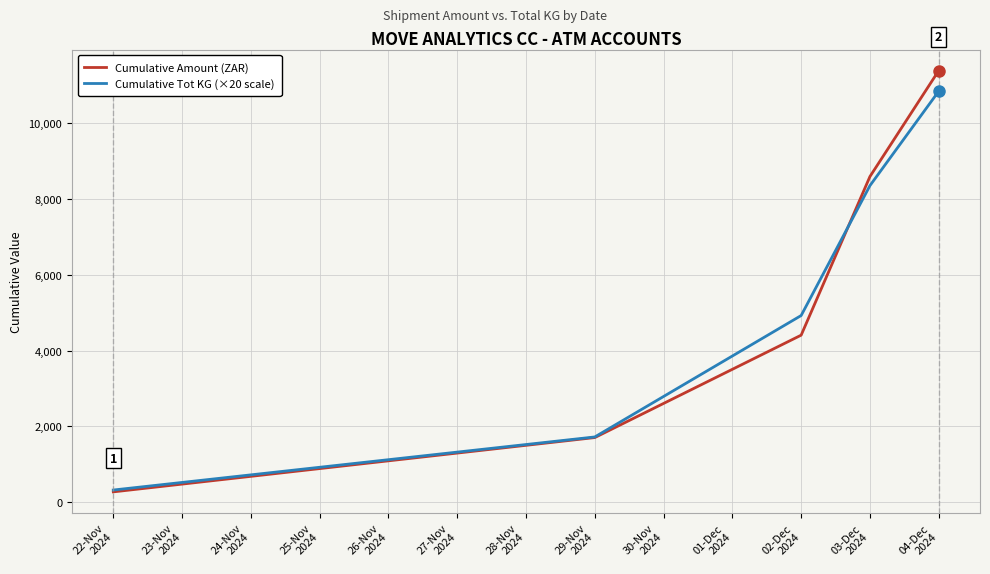

How many lines are shown in the chart?

2